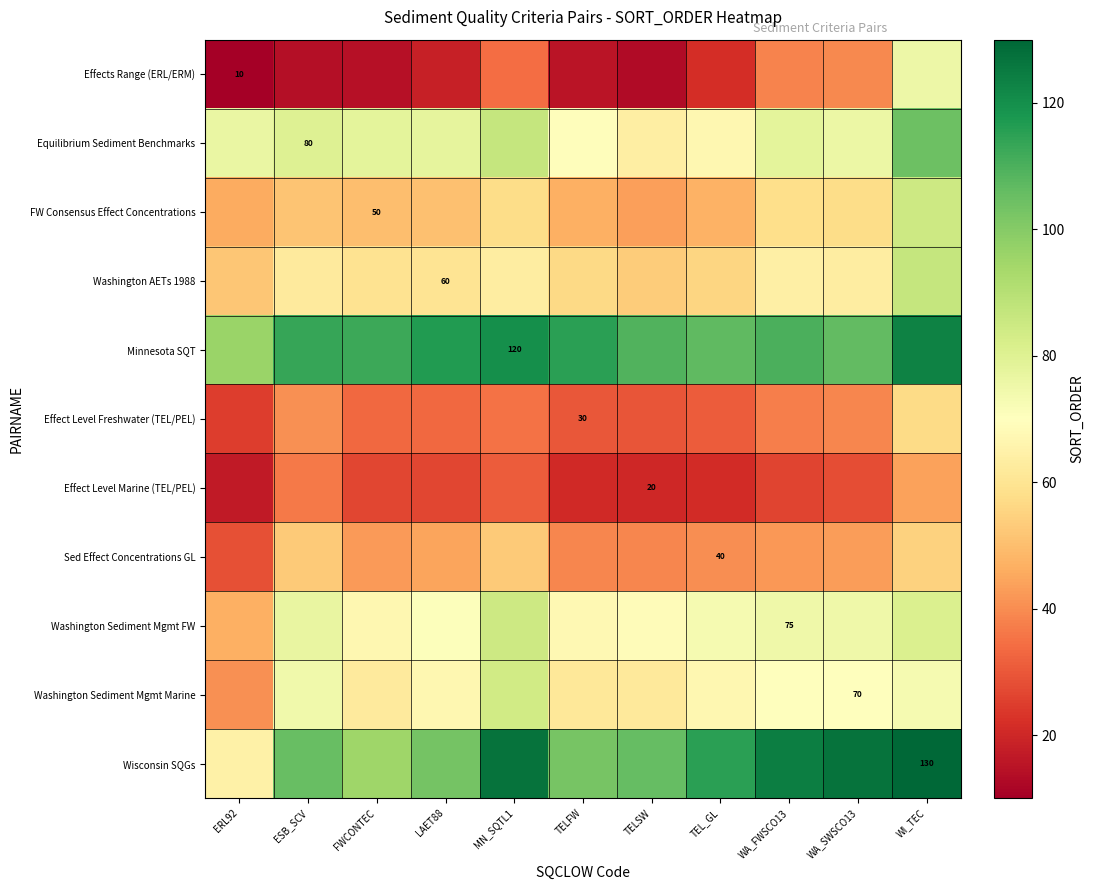

At how many categories does at least one series exceed 83?

11